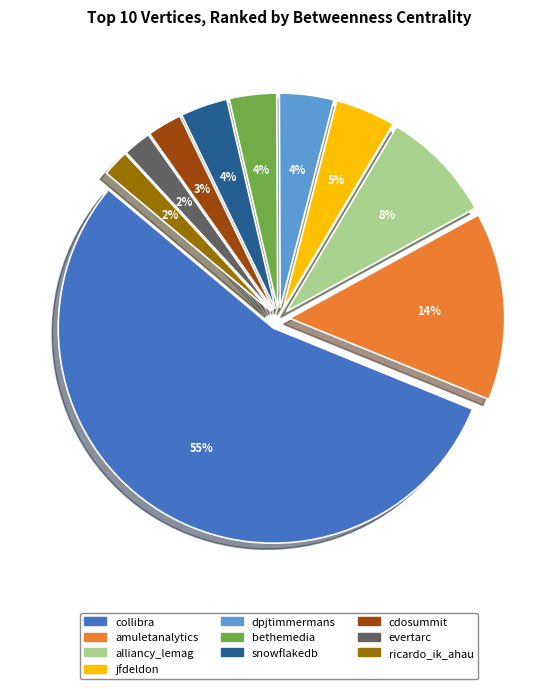

True or false: cdosummit accounts for 3% of the total.

True